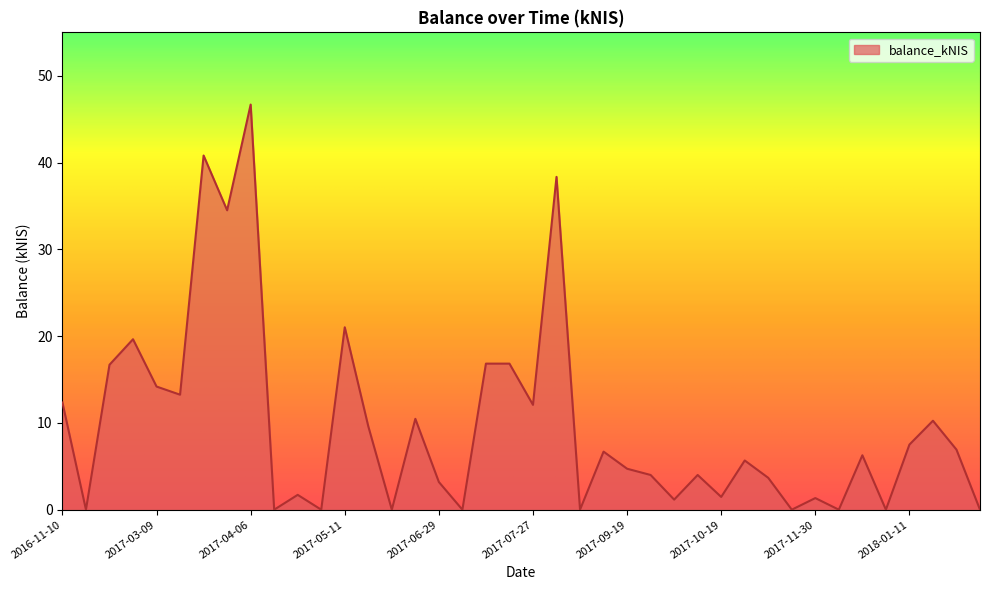

True or false: there are more than 2 points higher than both neighbors.

True